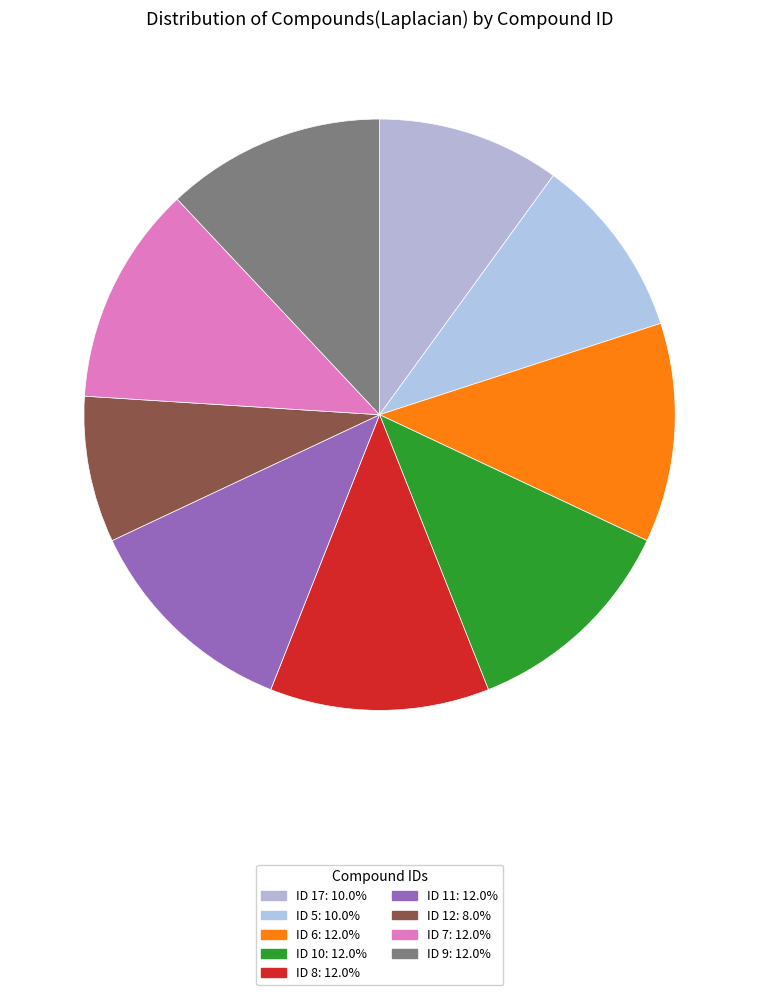

Count the number of slices in the pie.

9